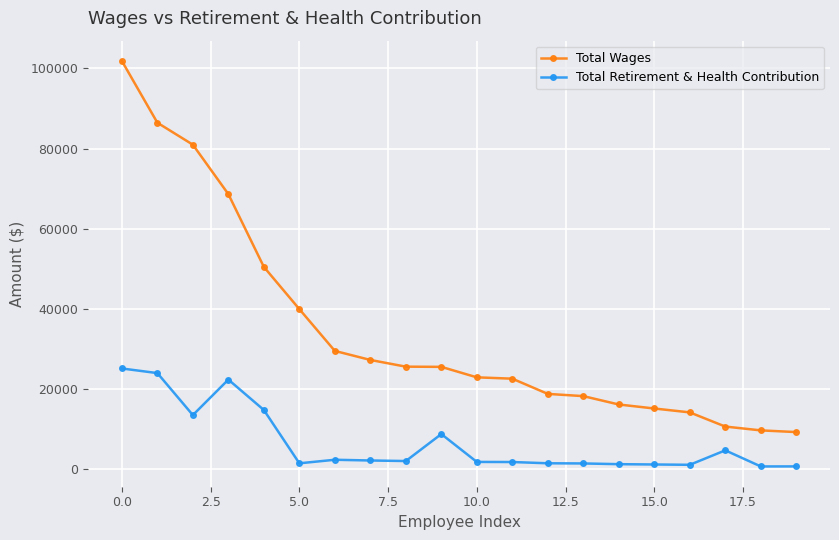

At how many categories does at least one series exceed 12003?

17